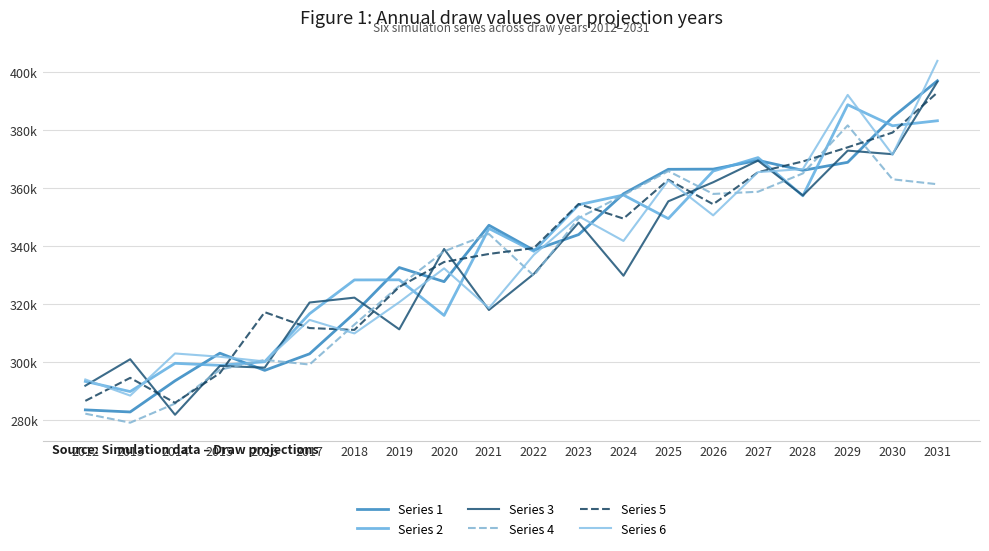

What are all the series names shown in the legend?

Series 1, Series 2, Series 3, Series 4, Series 5, Series 6